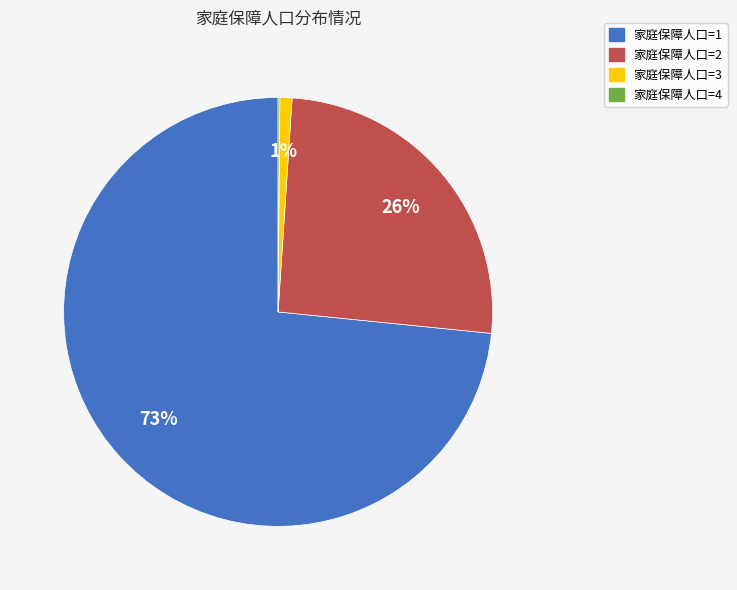

Is there a majority slice in this chart?

Yes